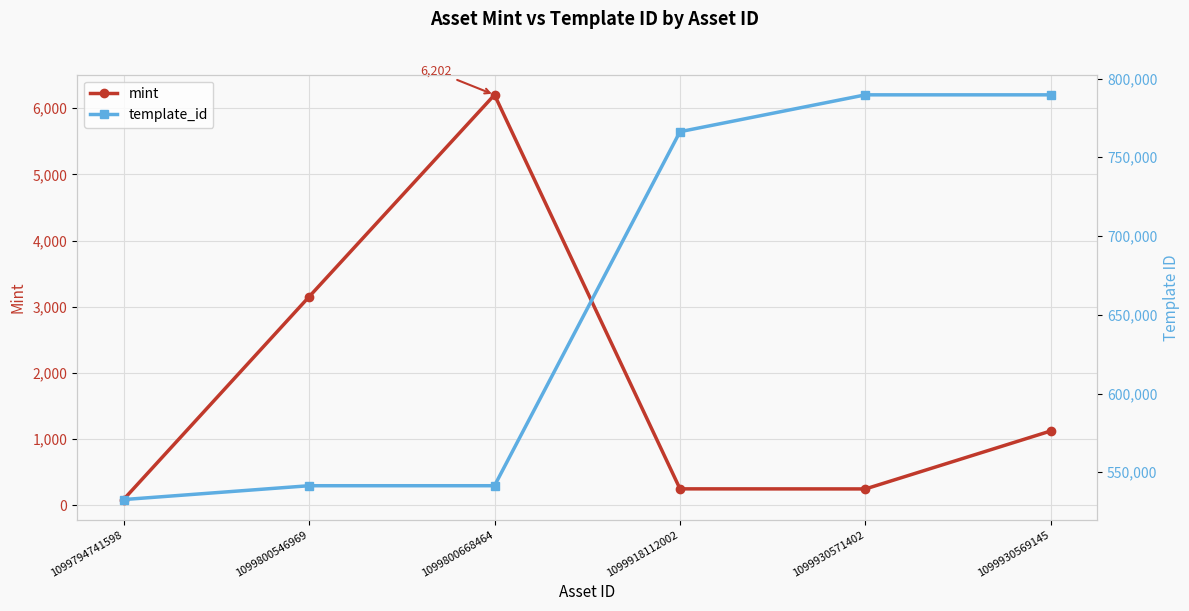

Where is template_id nearest to the value 661156?

1099918112002